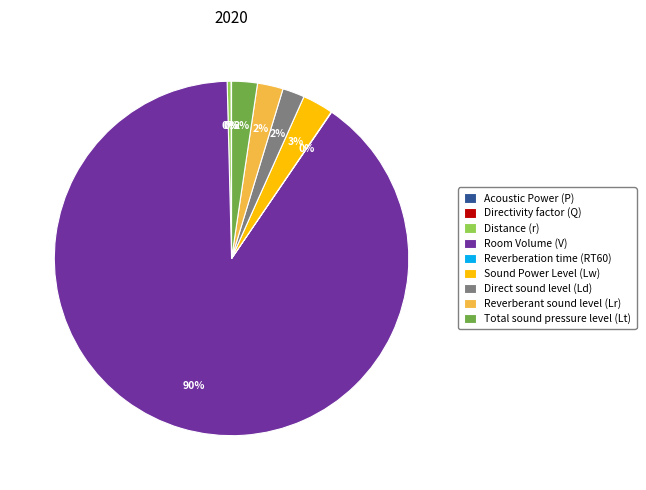

Do Room Volume (V) and Sound Power Level (Lw) together represent more than half of the pie?

Yes